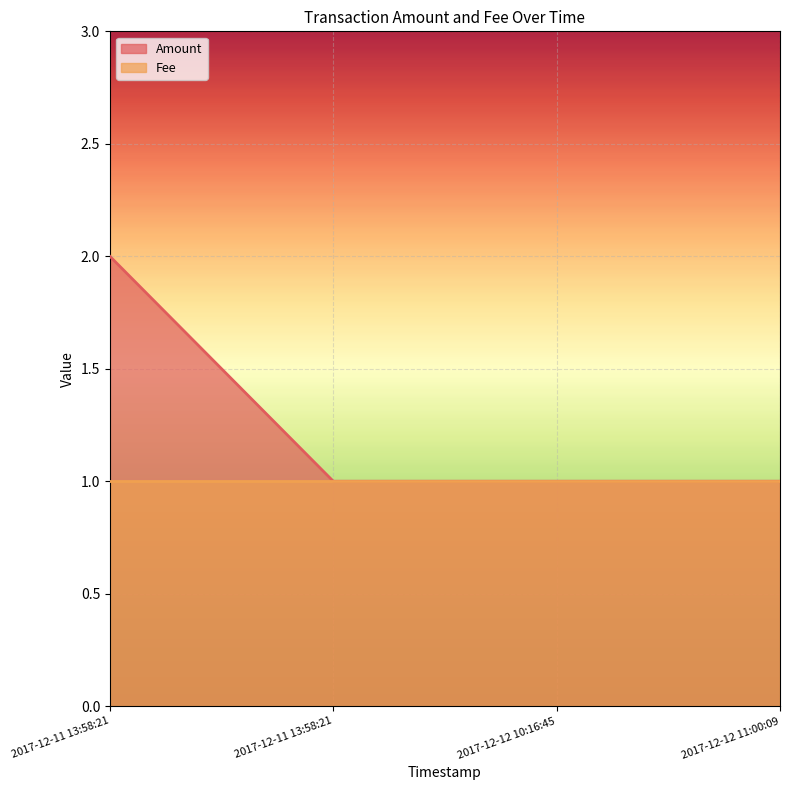

What is the label of the 3rd point from the left?

2017-12-12 10:16:45